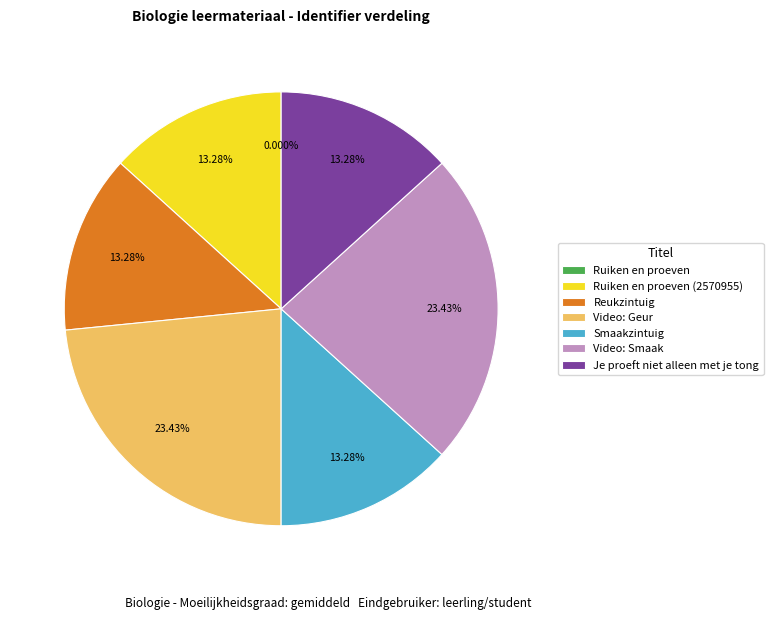

Is it true that Reukzintuig is 13% of the pie?

True